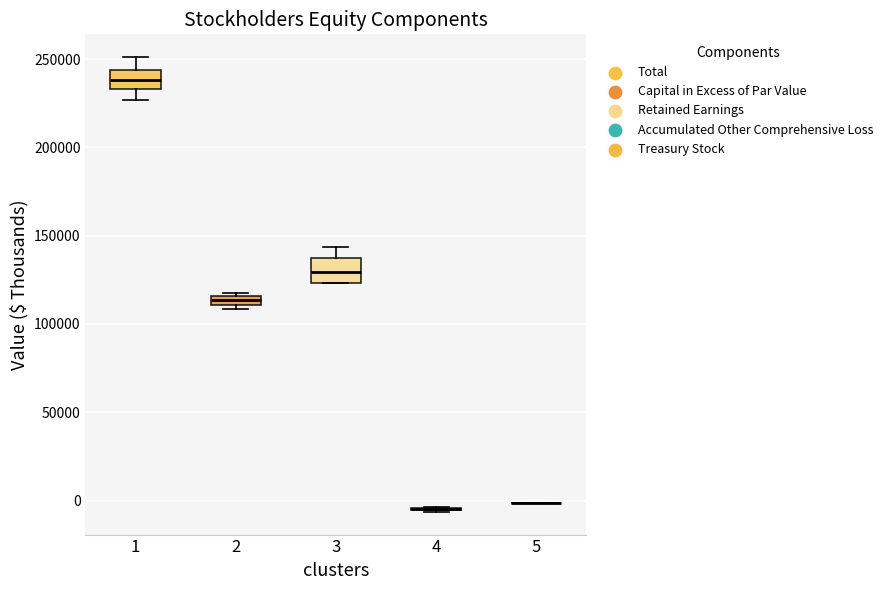

Where does the upper whisker of the box at x = 1 end on the y-axis? The values are not printed on the chart, so give them approximately, as read against the axis.

250000